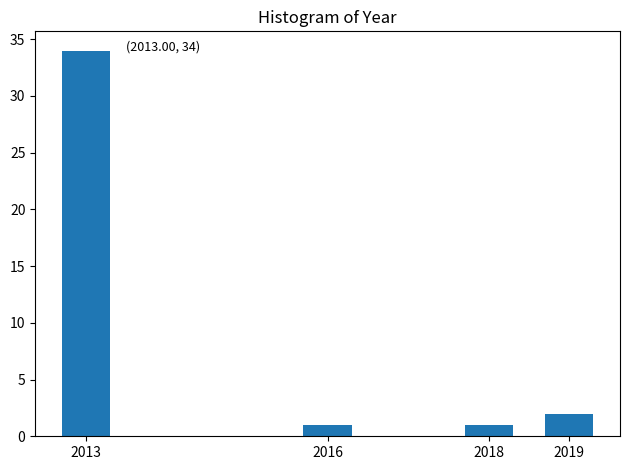

Reading right to left, transcribe all the data shown in this chart.

2	1	1	34